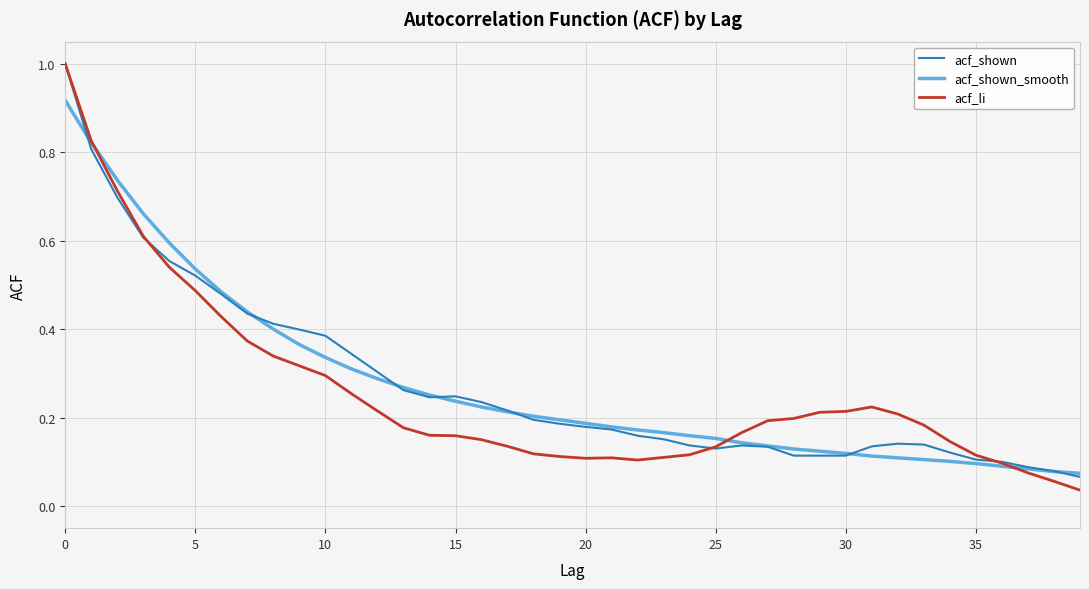

What are all the series names shown in the legend?

acf_shown, acf_shown_smooth, acf_li